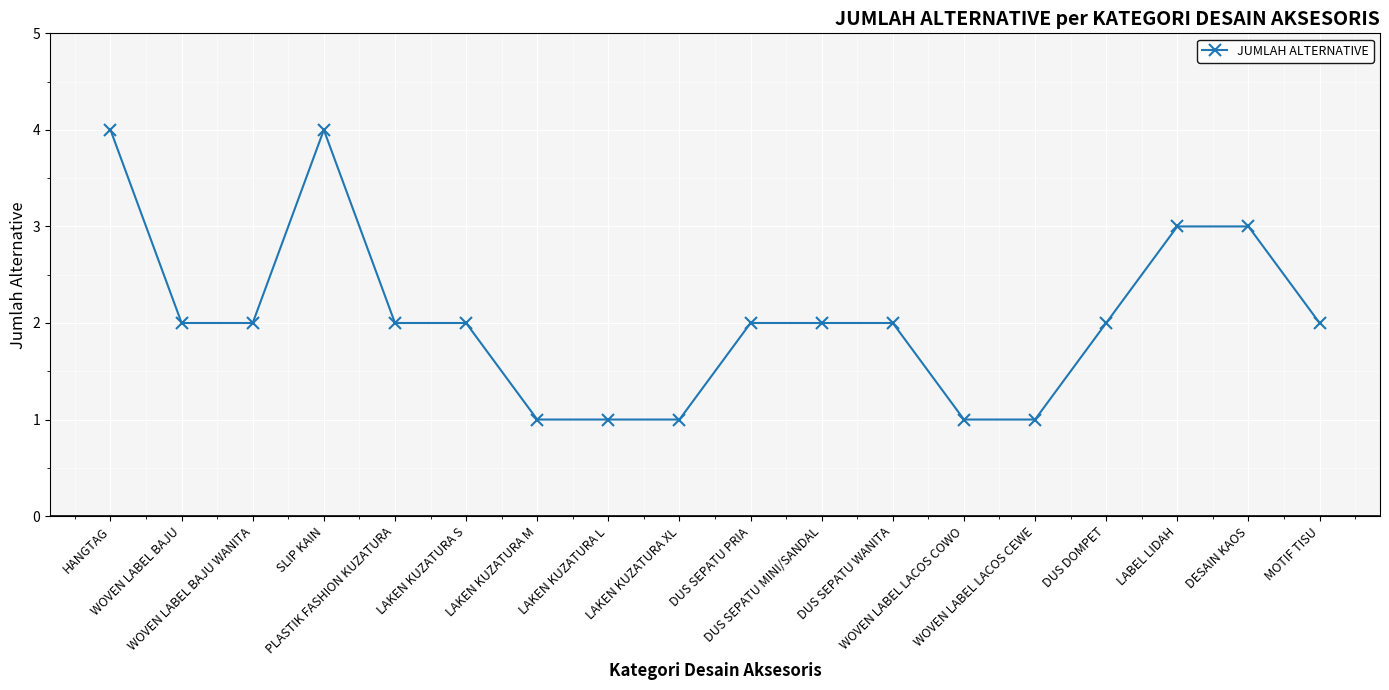

Reading left to right, extract all data points from this chart.

4	2	2	4	2	2	1	1	1	2	2	2	1	1	2	3	3	2